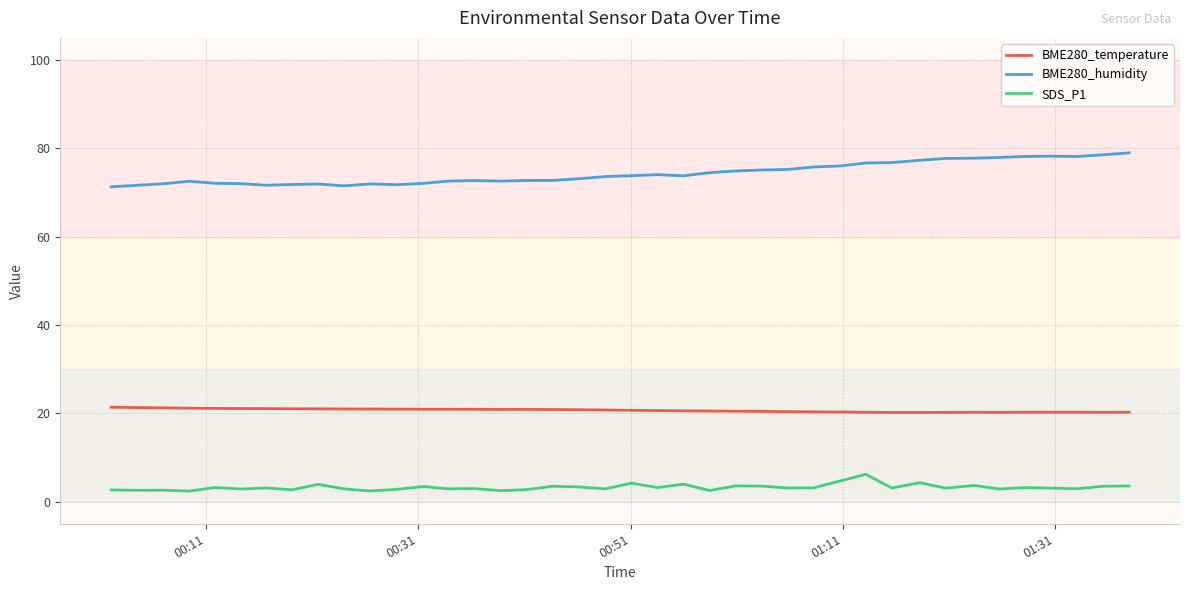

List the series in order of their overall mean, highest first.

BME280_humidity, BME280_temperature, SDS_P1